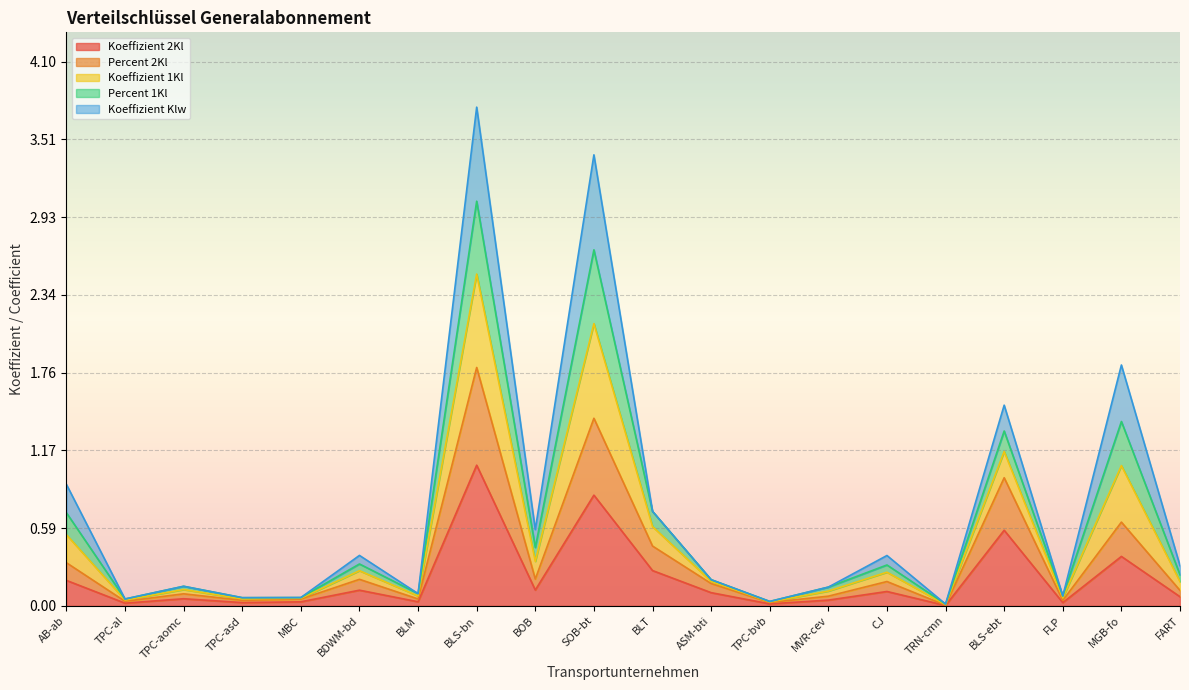

True or false: Koeffizient 1Kl and Percent 1Kl intersect in this chart.

False